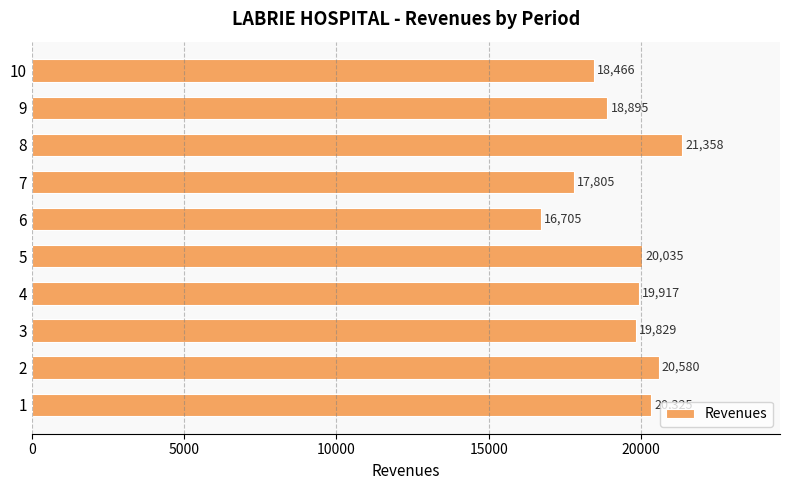

The value at 2 is 29591. True or false?

False